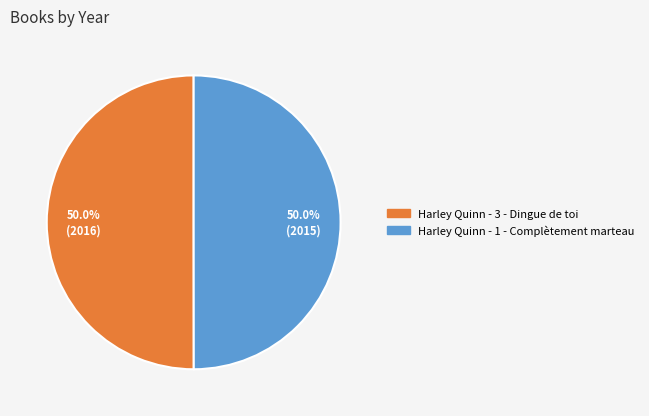

What portion of the pie excludes Harley Quinn - 1 - Complètement marteau?

50.0%